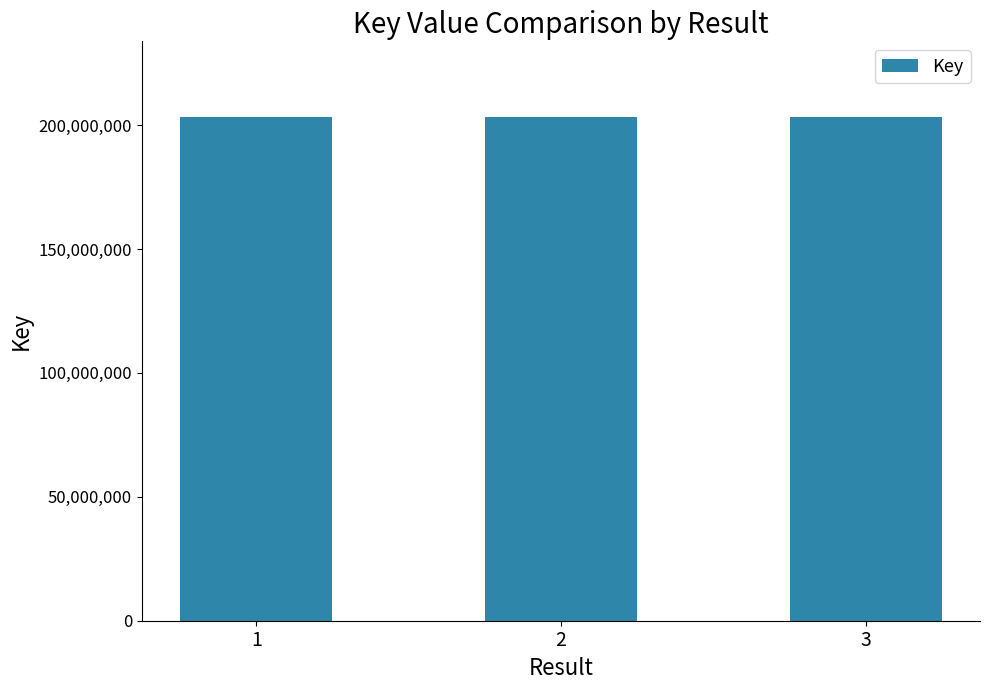

Is it true that the value at 2 is 203274729?

True